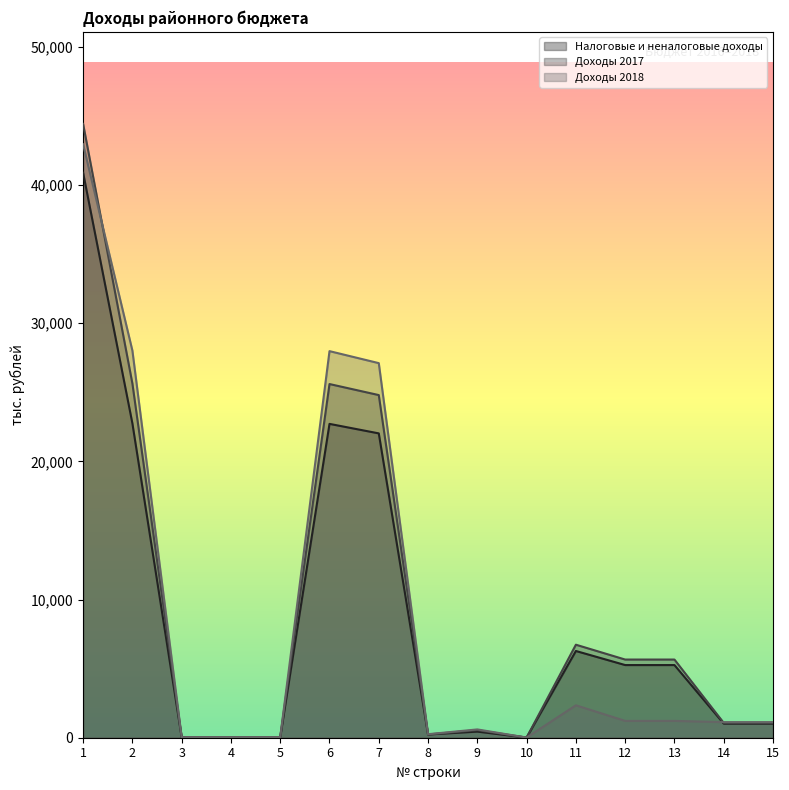

Count the number of data series in this chart.

3